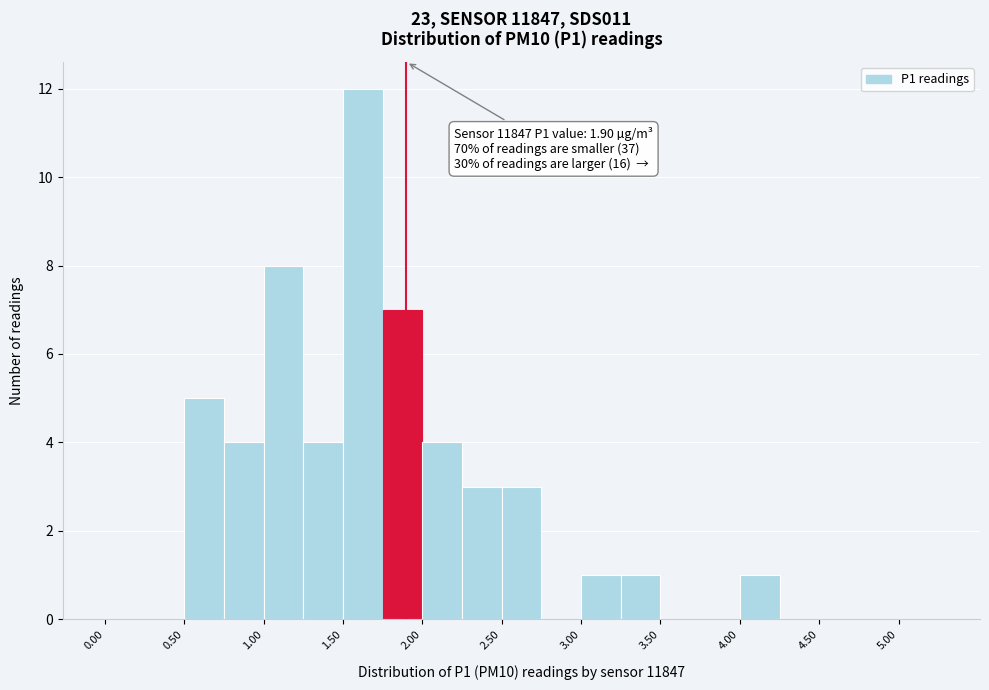

Which range on the x-axis has the tallest bar?

1.50 to 1.75